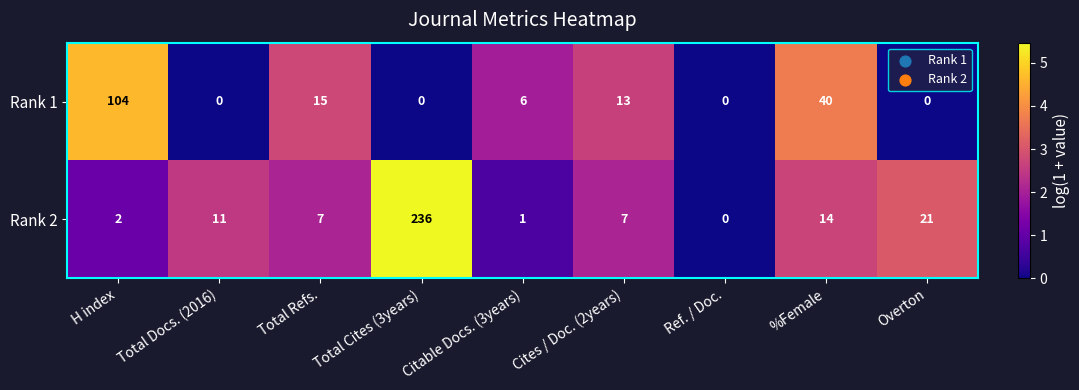

Which series changed the most between Cites / Doc. (2years) and Ref. / Doc.?

Rank 1